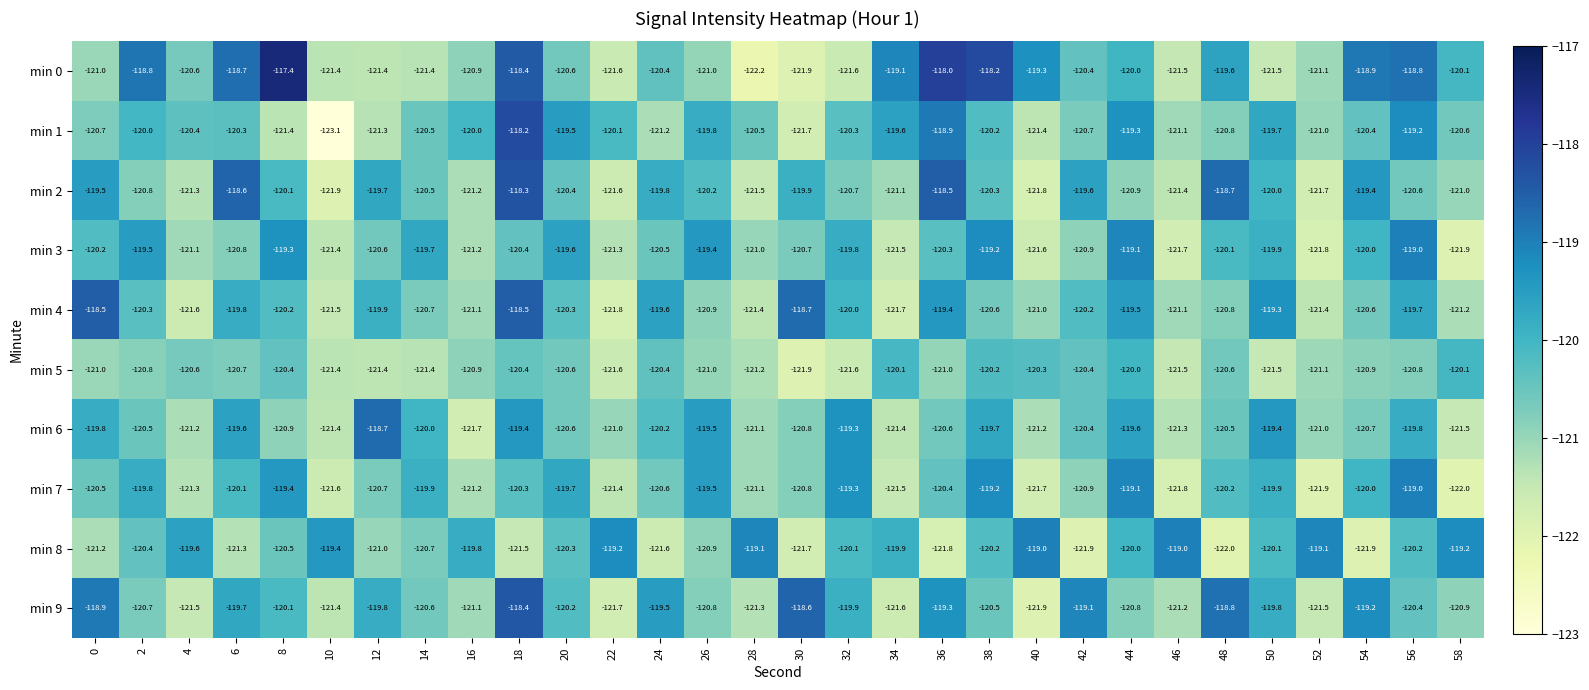

What is the maximum value shown in the chart?

-117.4